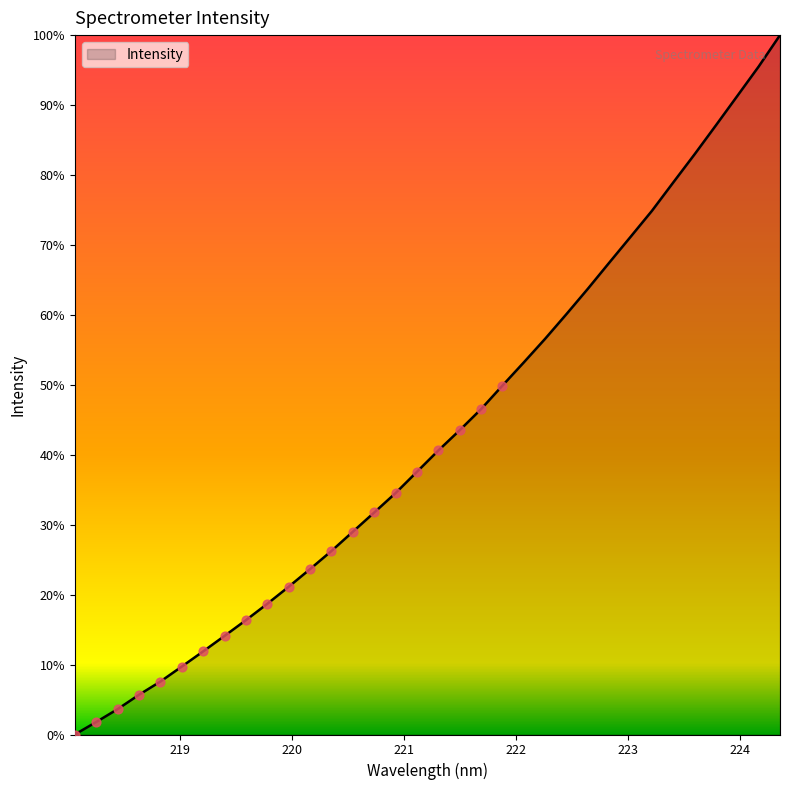

Is this an area chart (filled region under the line)?

Yes